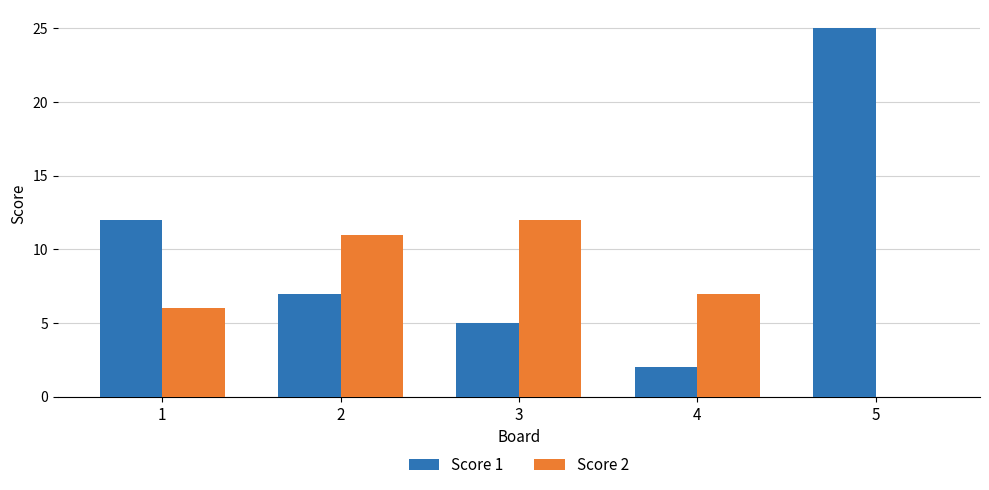

How many categories are shown in the chart?

5